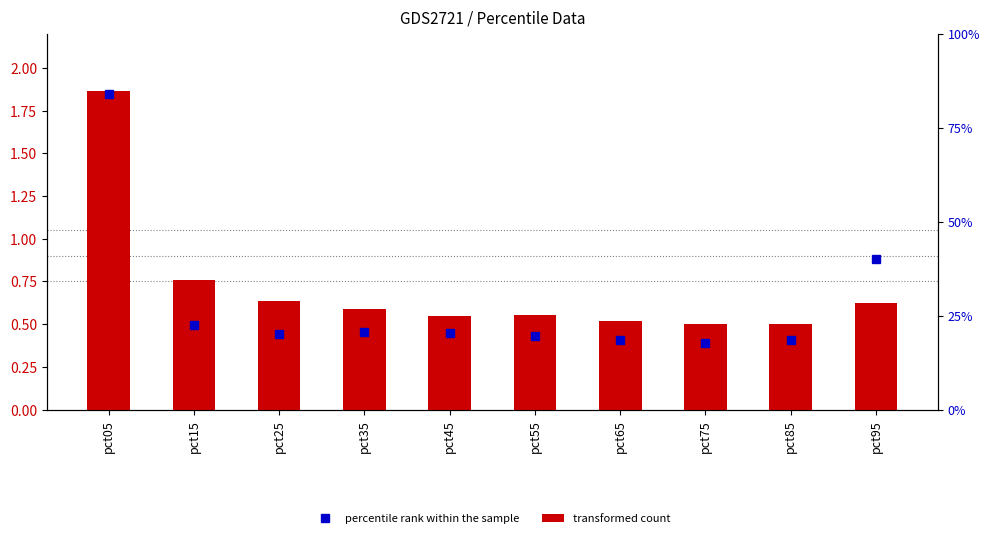

What is the difference between the transformed count values at pct95 and pct85?

0.1